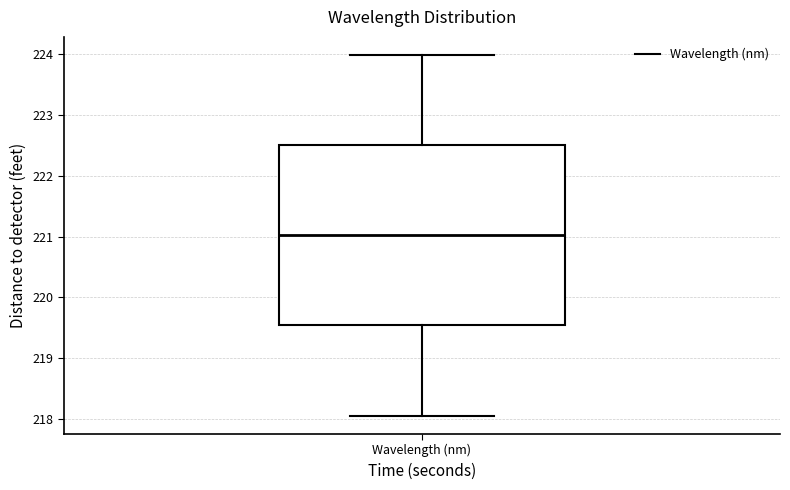

Where does the upper whisker of the box for Wavelength (nm) end on the y-axis? The values are not printed on the chart, so give them approximately, as read against the axis.

224.0